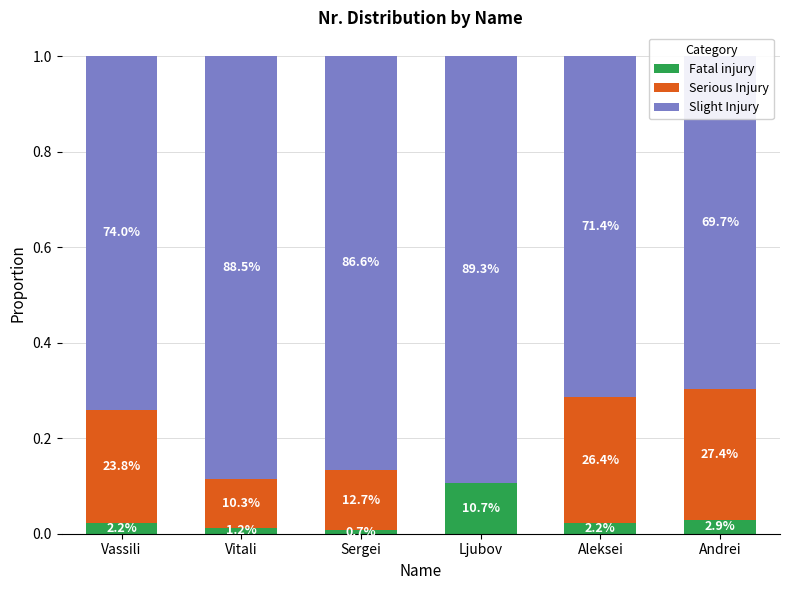

Rank the categories by Serious Injury value from highest to lowest.

Andrei, Aleksei, Vassili, Sergei, Vitali, Ljubov